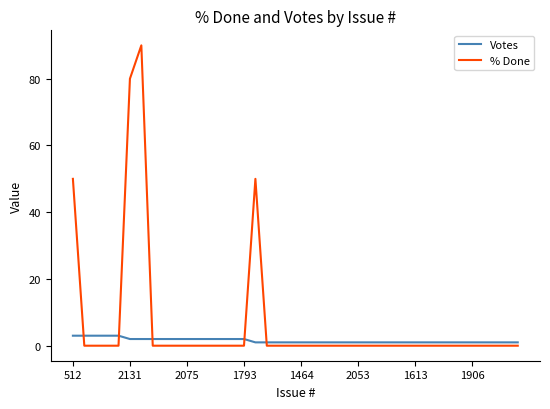

List the series in order of their peak value, lowest first.

Votes, % Done